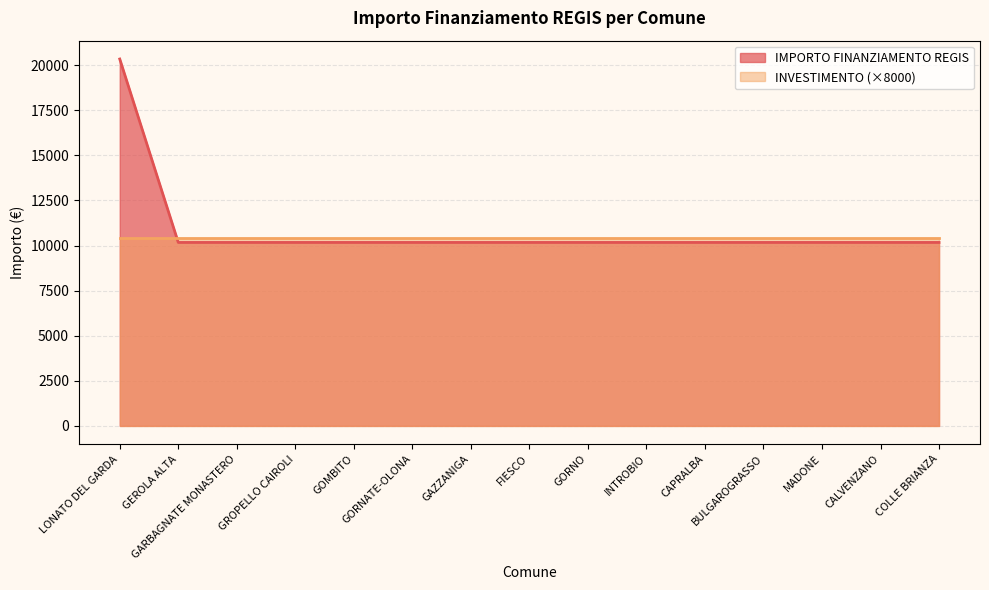

What position from the right is INTROBIO?

6